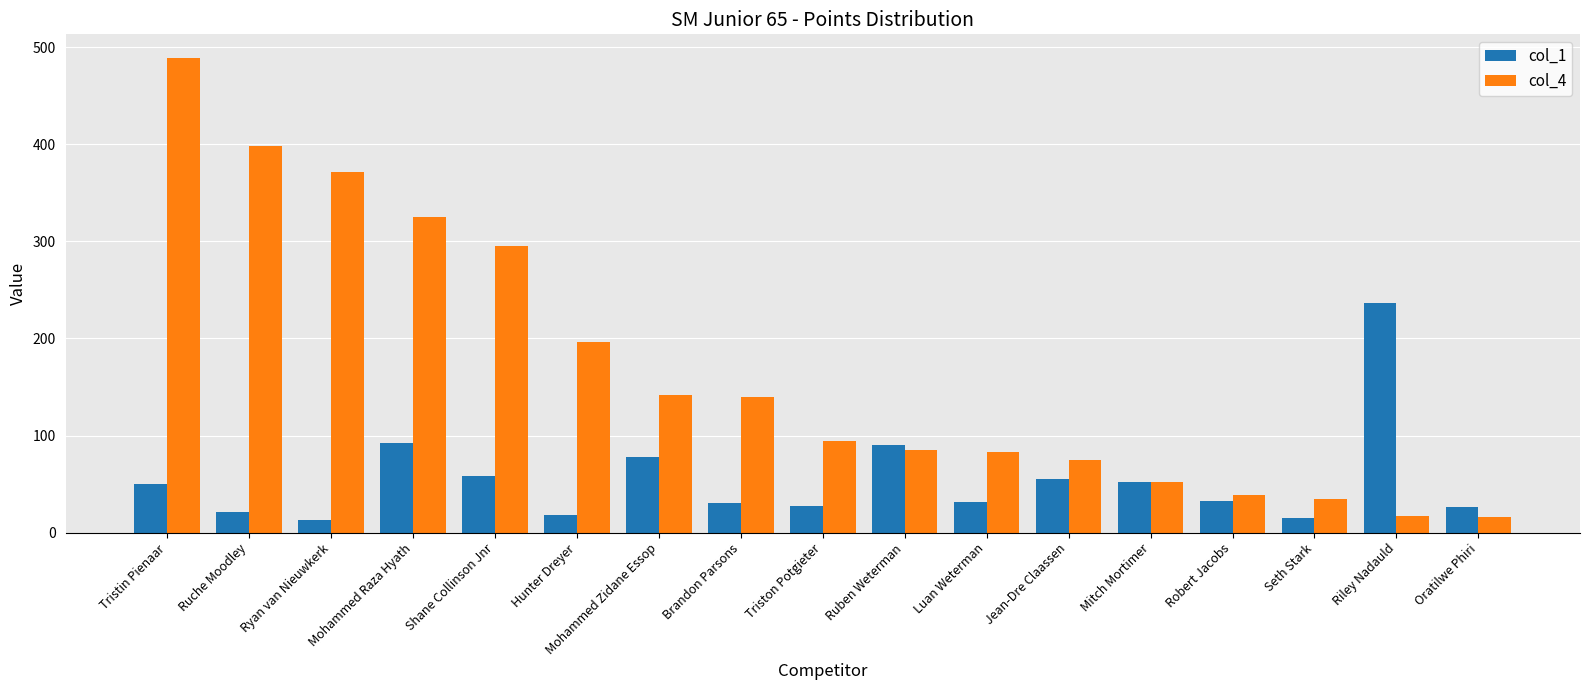

True or false: col_1 has a value of 18 at Hunter Dreyer.

True